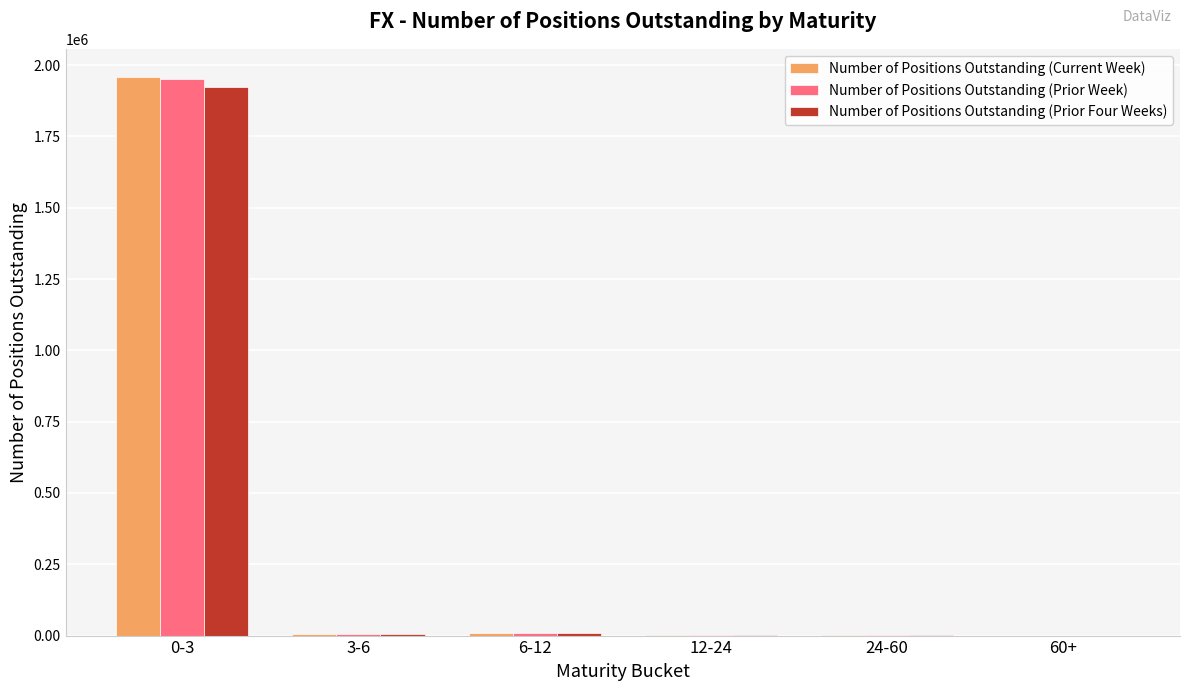

Between 0-3 and 12-24, which series saw the biggest shift?

Number of Positions Outstanding (Current Week)